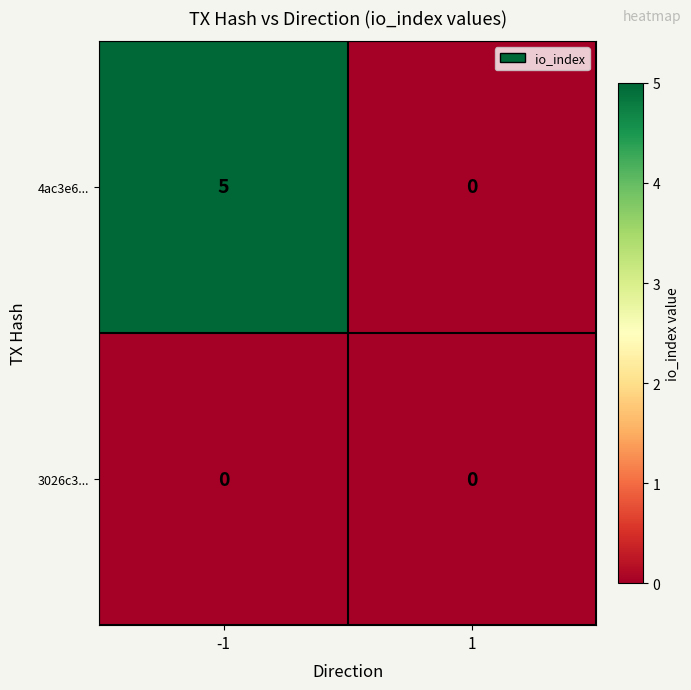

Is the value of 3026c3... at -1 greater than the value of 4ac3e6... at -1?

No